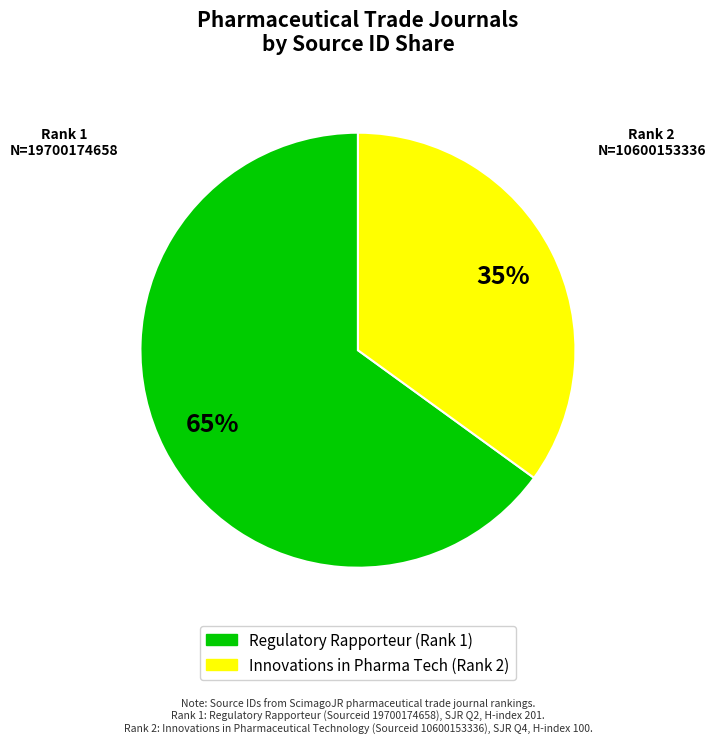

Is there a majority slice in this chart?

Yes